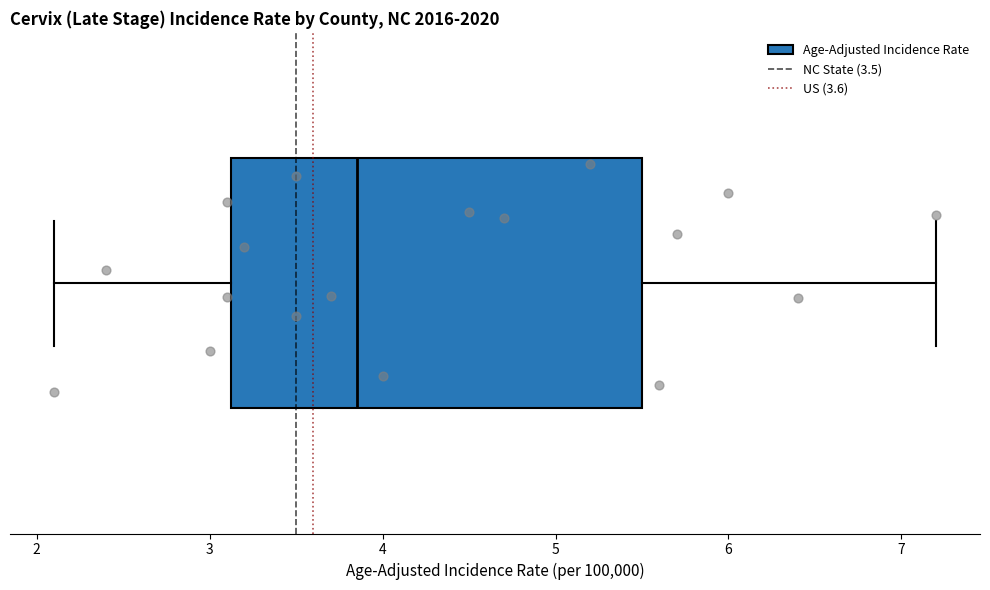

Where is the left edge of the box on the x-axis? The values are not printed on the chart, so give them approximately, as read against the axis.

3.1